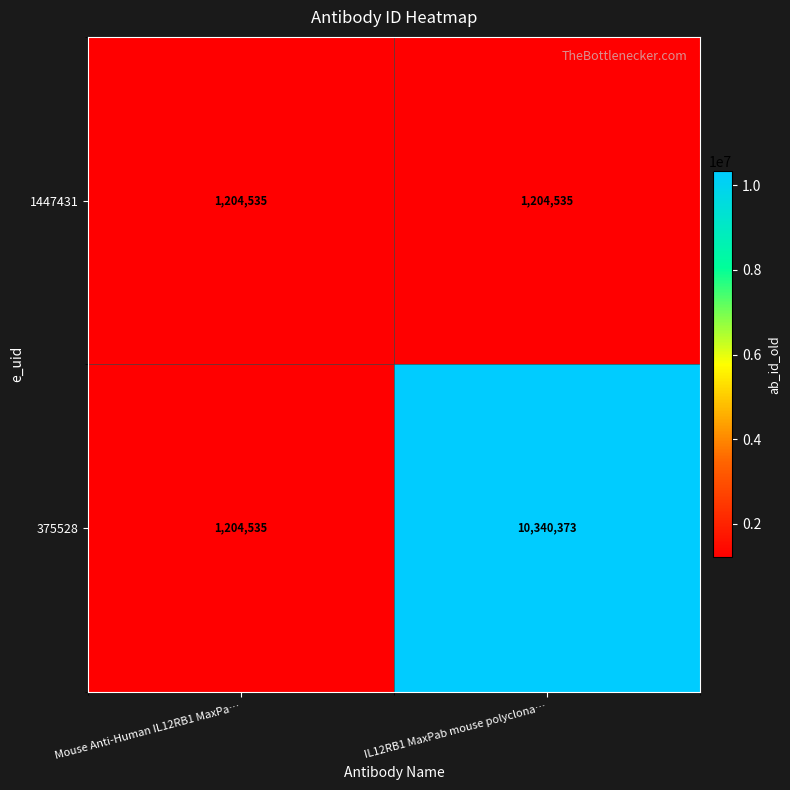

Between Mouse Anti-Human IL12RB1 MaxPa… and IL12RB1 MaxPab mouse polyclona…, which series saw the biggest shift?

375528